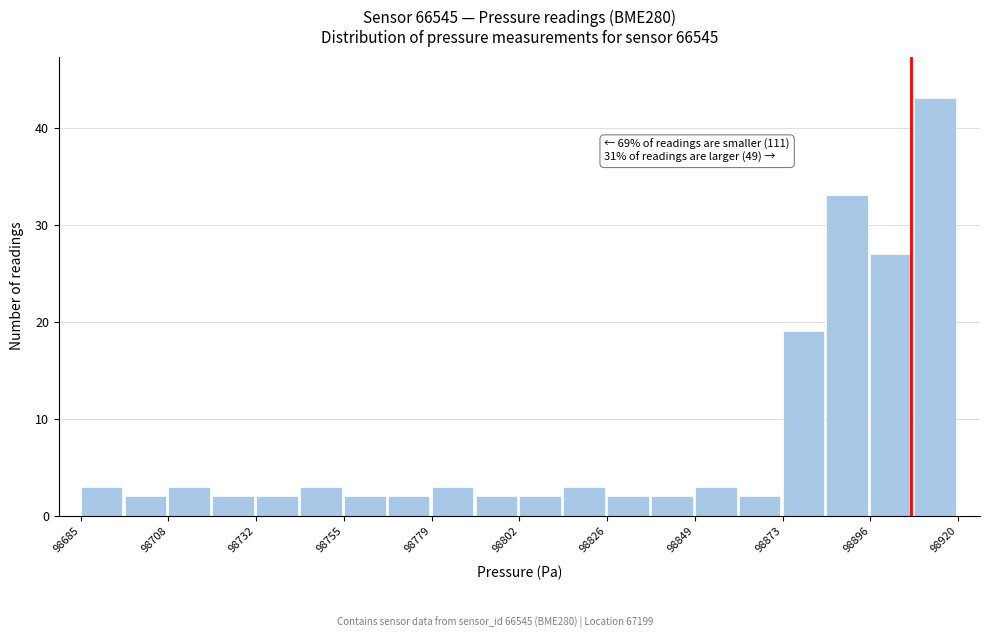

Around what value on the x-axis is the tallest bar? Give the approximate position of its centre, as read against the axis.

98915